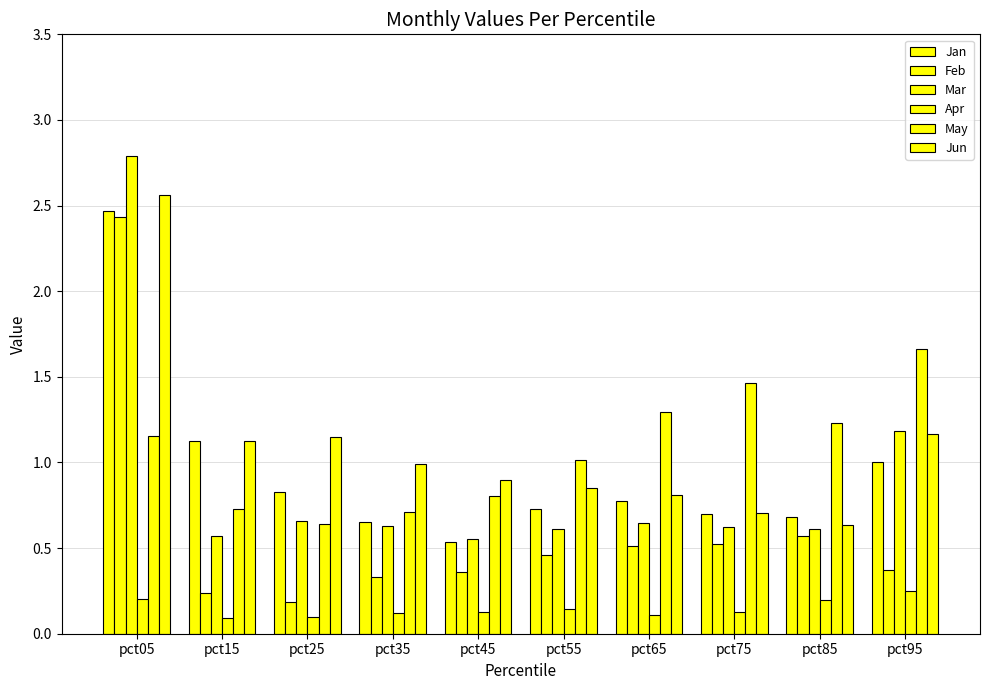

At how many categories does at least one series exceed 1?

8